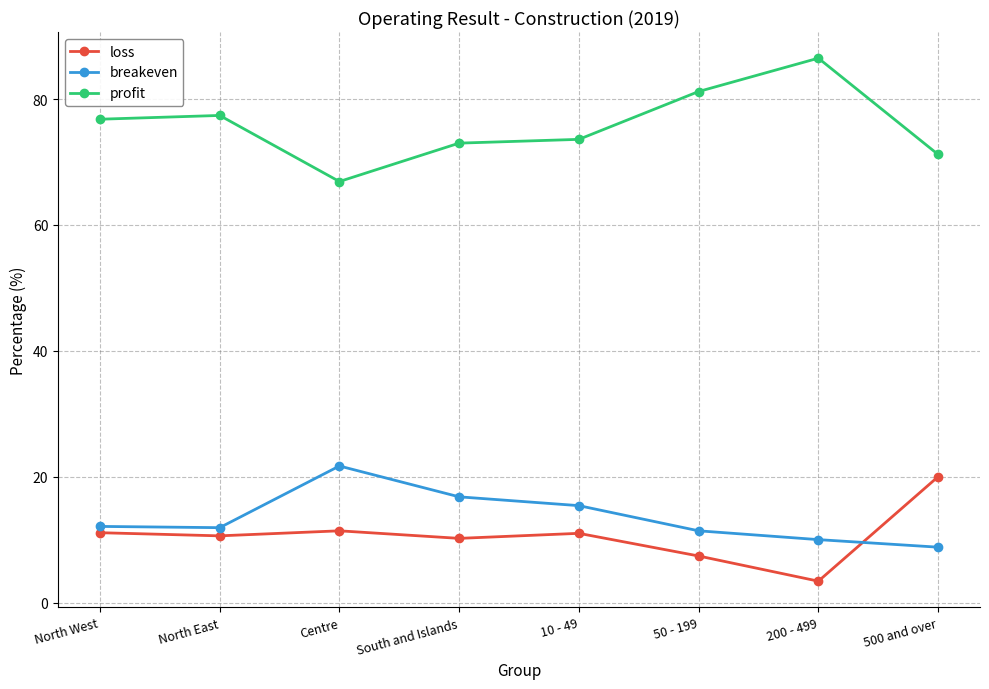

What is the difference between the breakeven values at North East and 10 - 49?

3.5